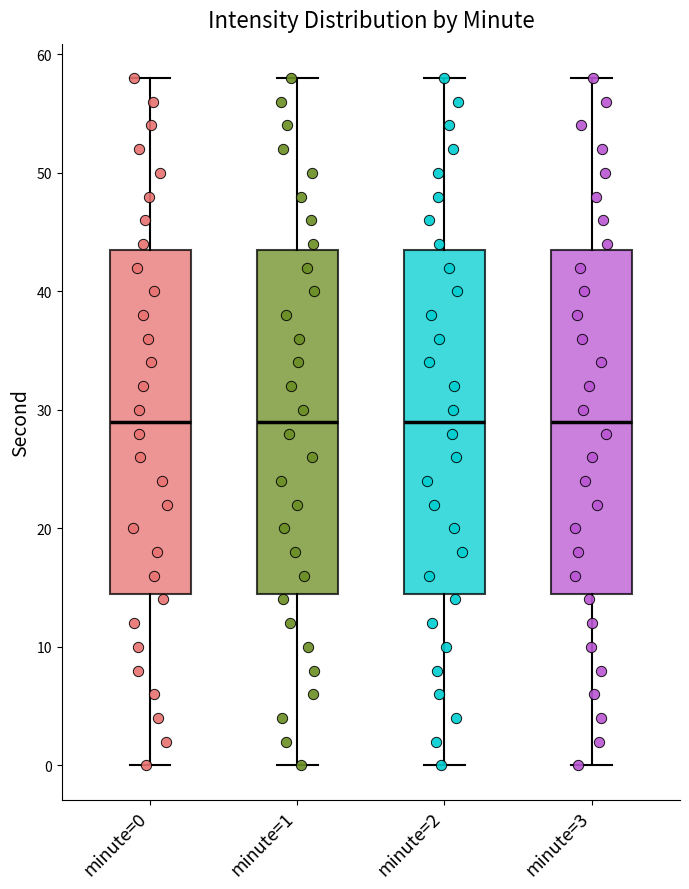

Reading left to right, transcribe this box plot: for each box, give where its median line is, the range the box spans, and where its two whiskers end, as read against the y-axis. The values are not printed on the chart, so give them approximately, as read against the axis.

minute=0: median 29, box 15 to 44, whiskers 0 to 58
minute=1: median 29, box 15 to 44, whiskers 0 to 58
minute=2: median 29, box 15 to 44, whiskers 0 to 58
minute=3: median 29, box 15 to 44, whiskers 0 to 58